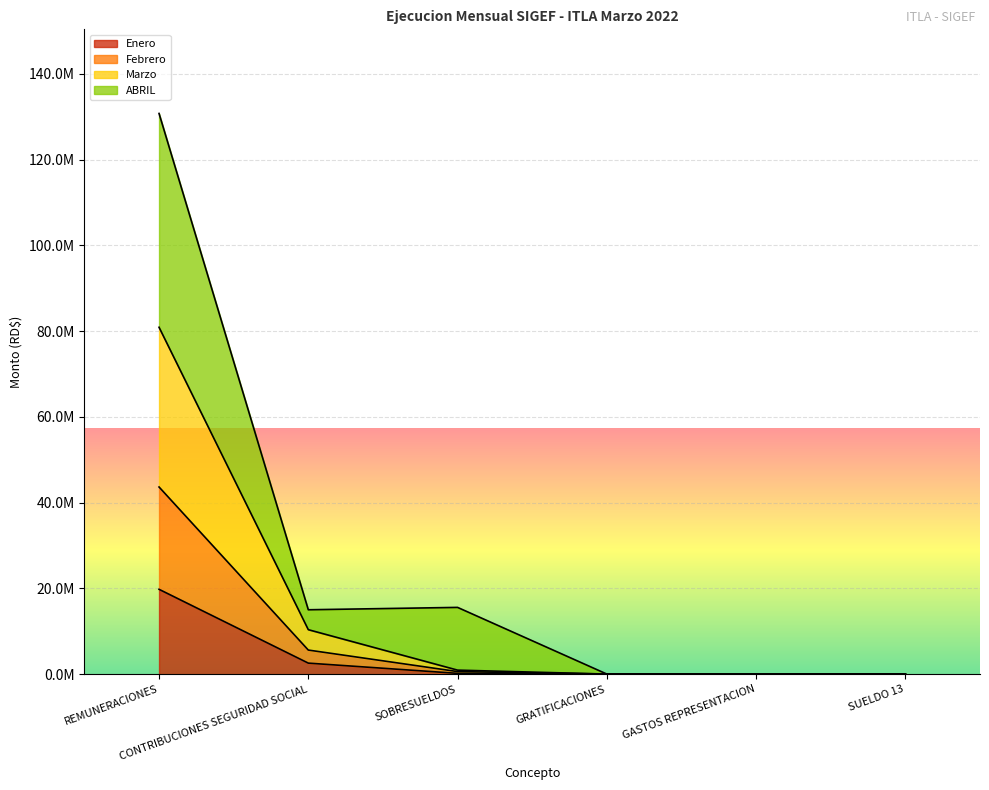

How many categories are shown in the chart?

6